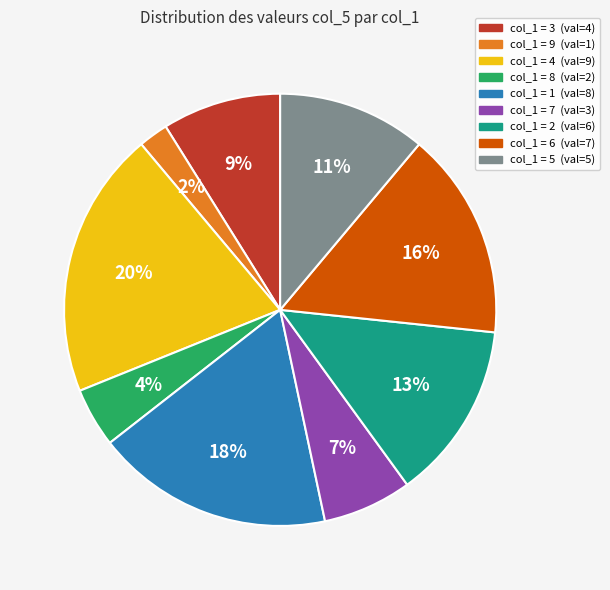

Does any single category account for the majority?

No